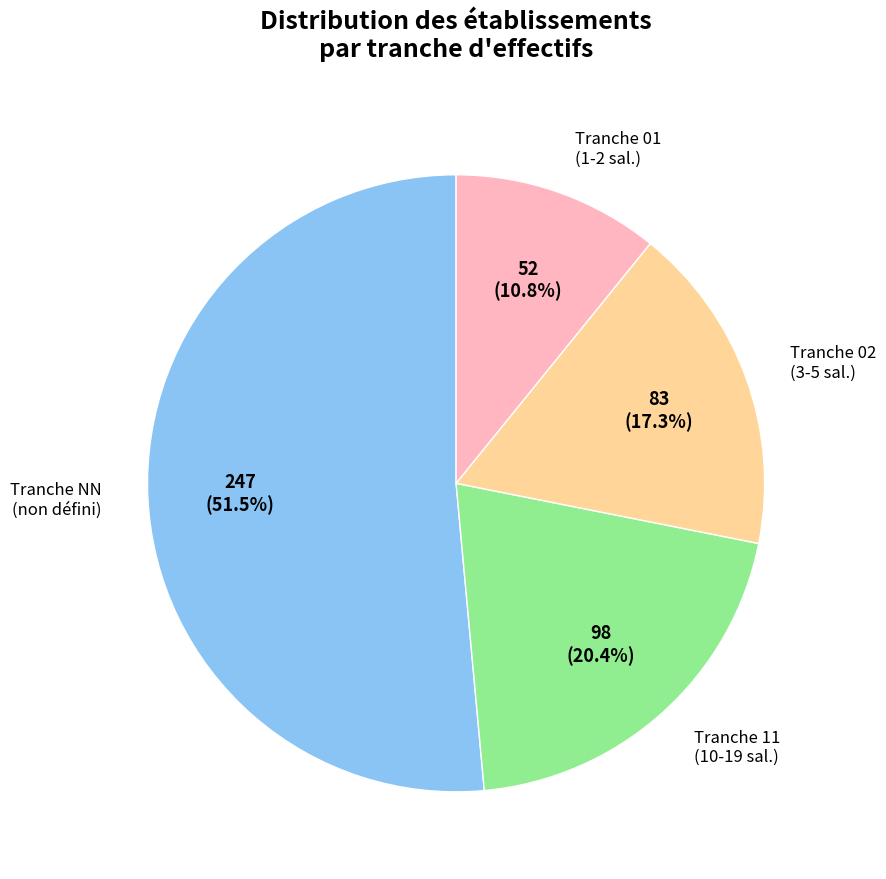

Does any single category account for the majority?

Yes